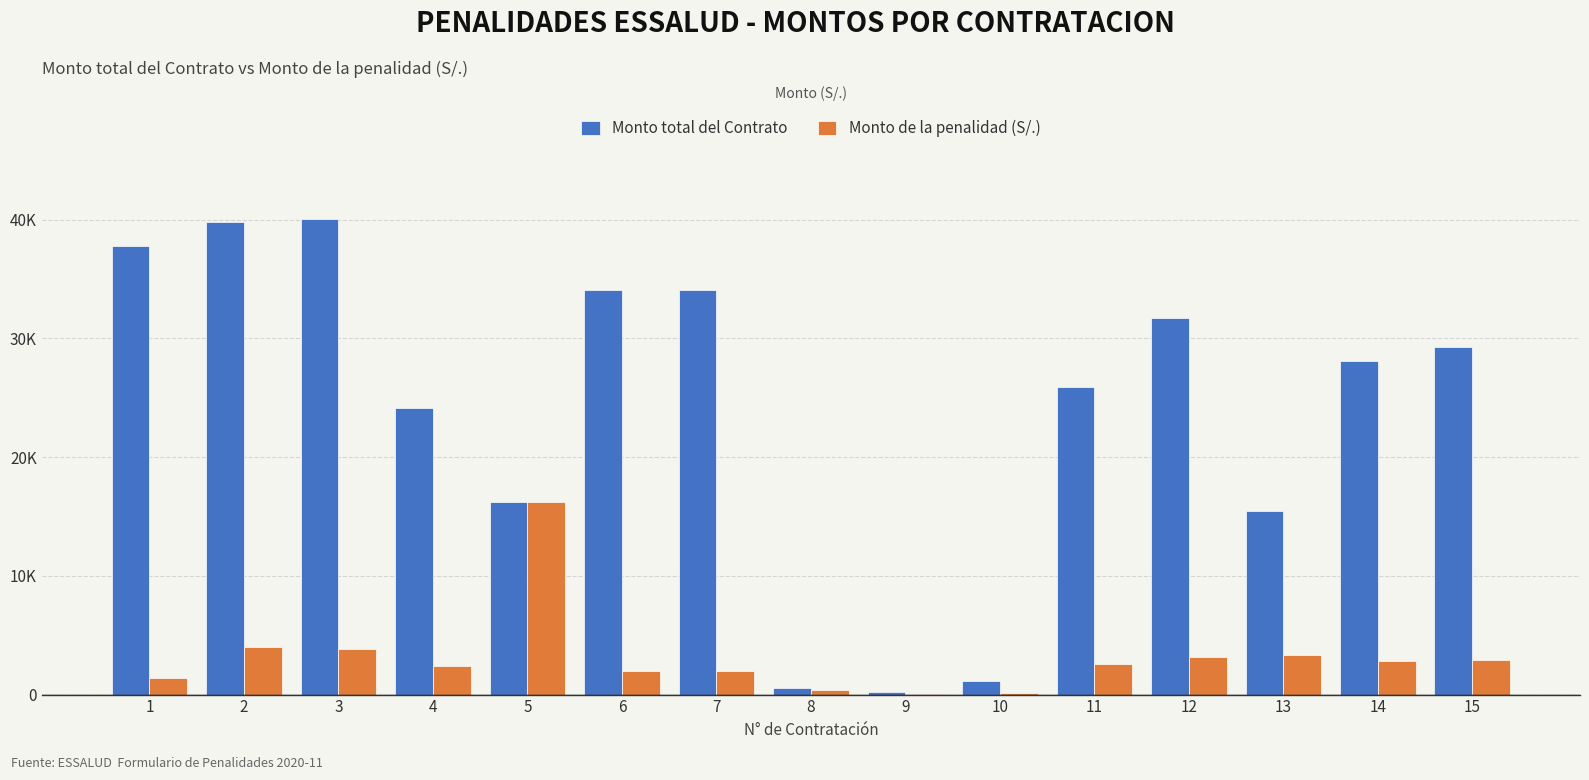

Is the value of Monto de la penalidad (S/.) at 1 greater than the value of Monto total del Contrato at 2?

No